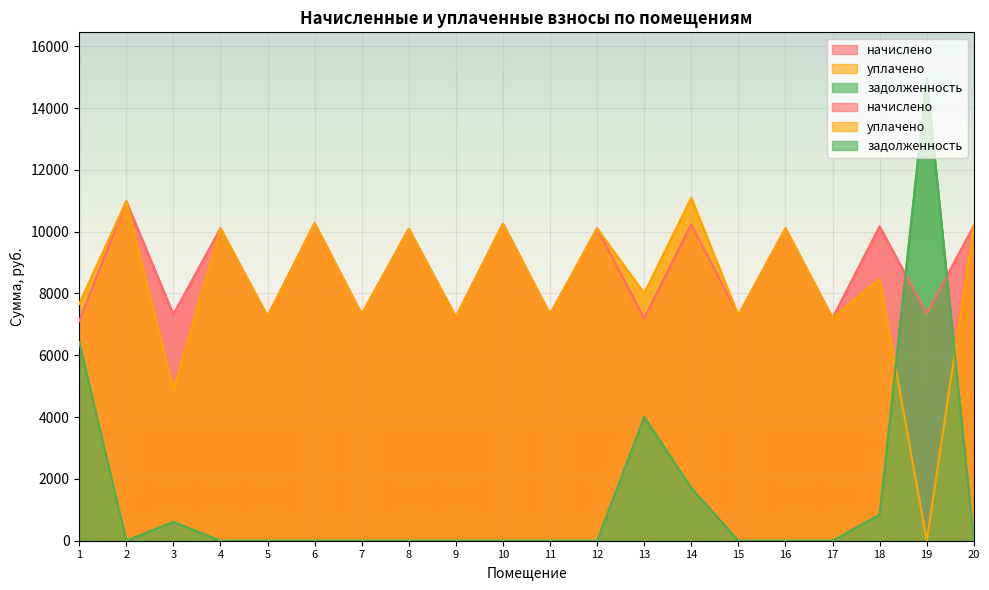

What is the value of the начислено point at the 6th from the left?

10267.2